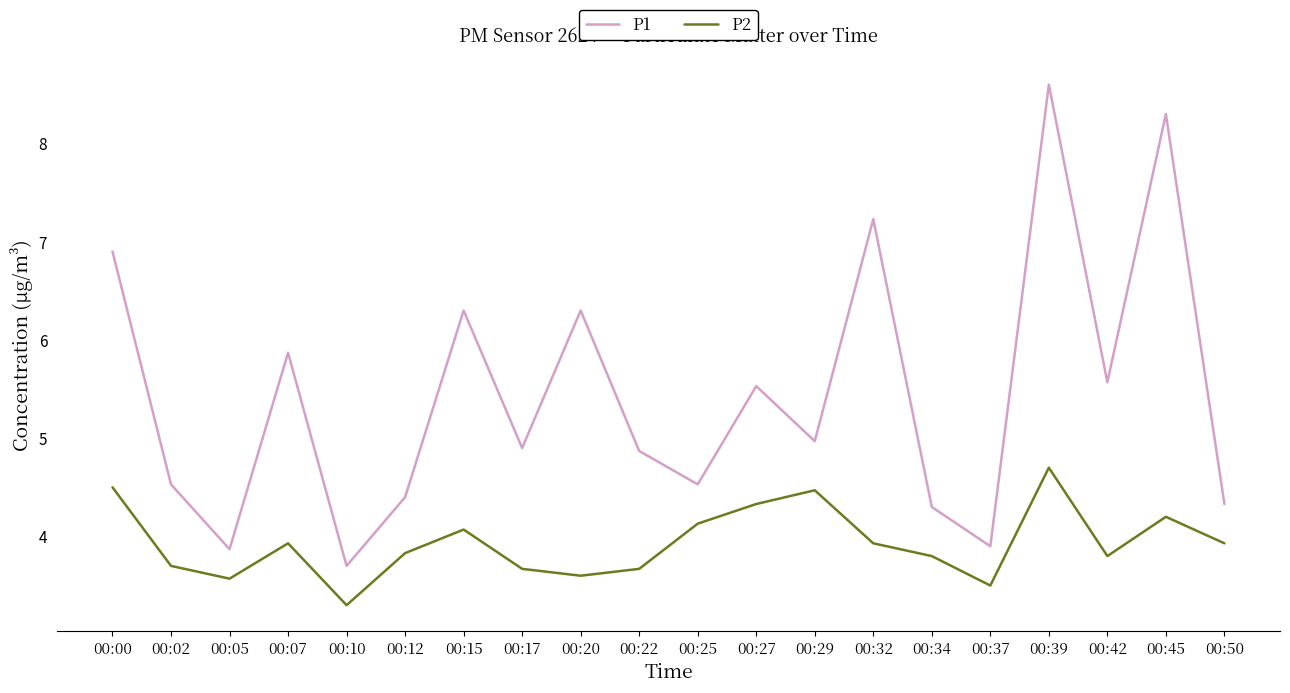

What value does the P2 series have at 00:32?

3.9